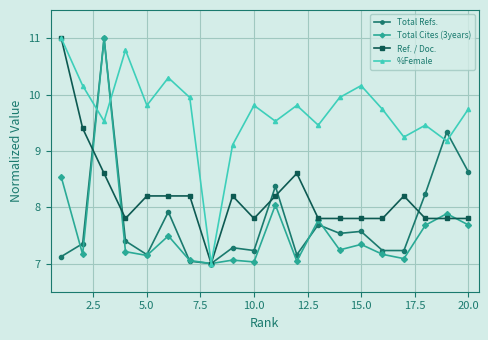

How many interior local valleys does the %Female series have?

7